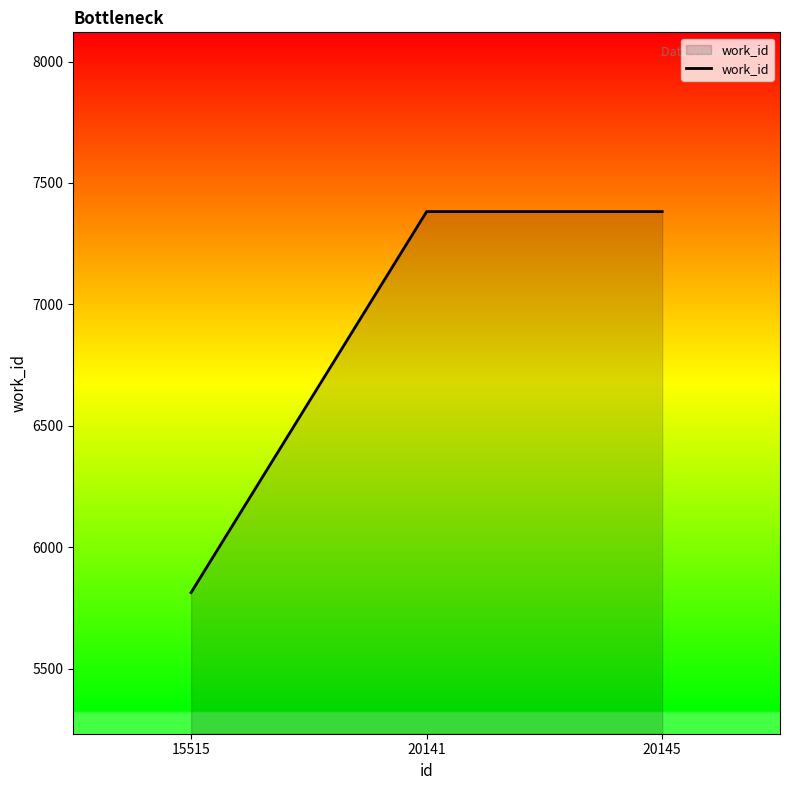

The value at 20145 is 7382. True or false?

True